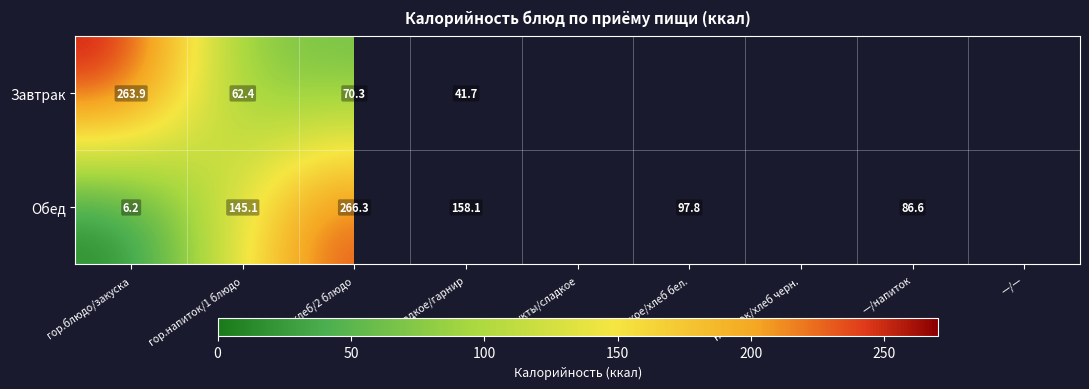

The value of Обед at хлеб/2 блюдо is 266.3. True or false?

True